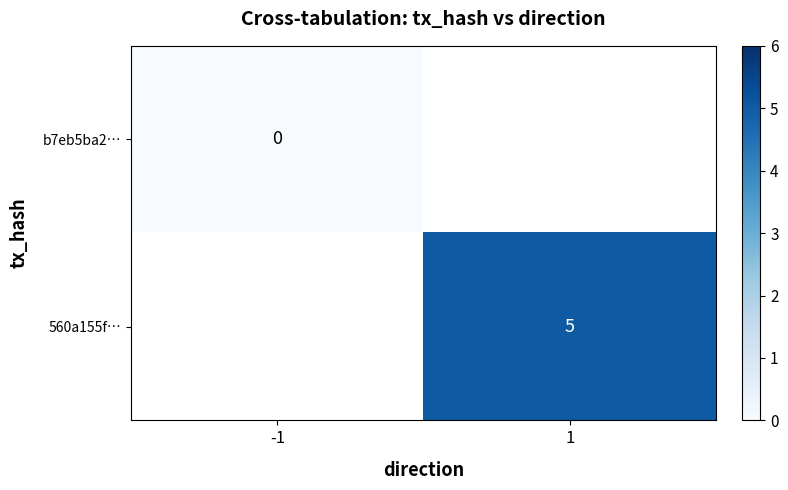

The 560a155f… series shows 5 at 1. True or false?

True